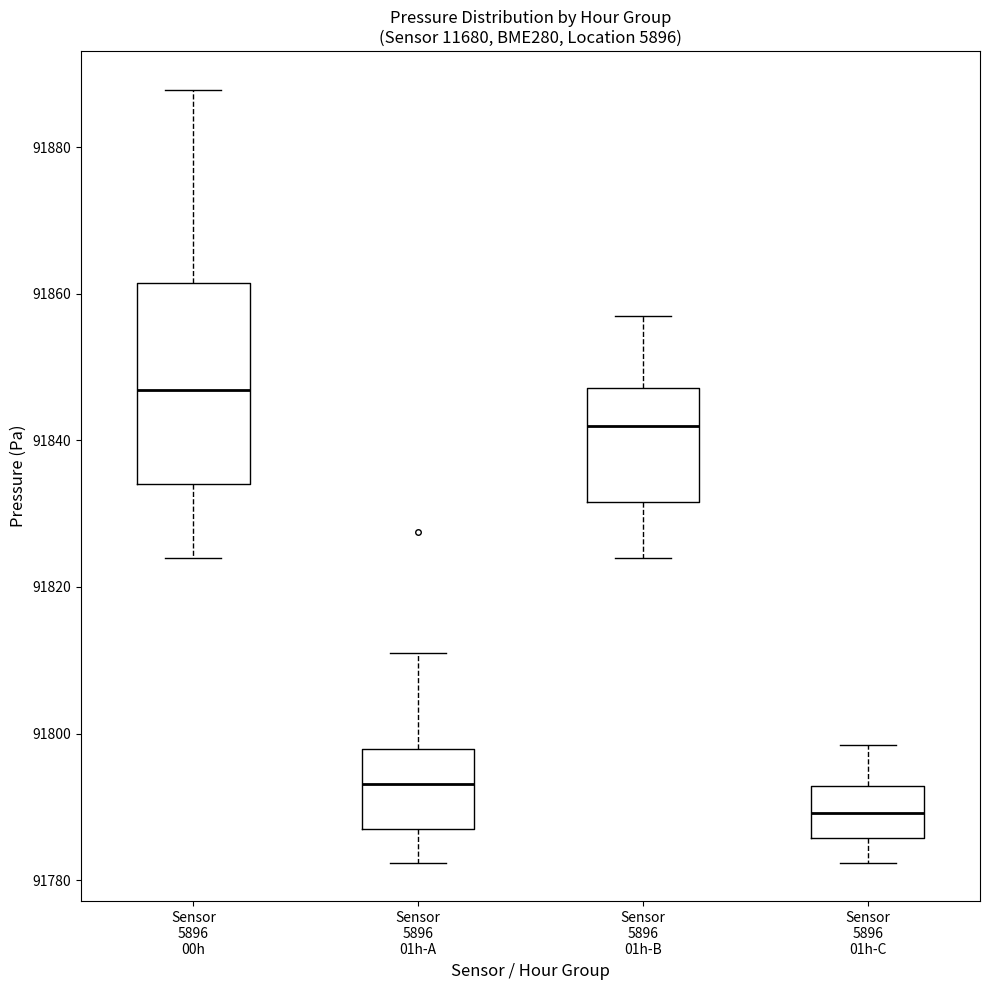

Reading left to right, read every box against the y-axis: the position of its median line, the range the box covers, and the ends of its whiskers. The values are not printed on the chart, so give them approximately, as read against the axis.

Sensor 5896 00h: median 91846, box 91834 to 91862, whiskers 91824 to 91888
Sensor 5896 01h-A: median 91794, box 91786 to 91798, whiskers 91782 to 91812
Sensor 5896 01h-B: median 91842, box 91832 to 91848, whiskers 91824 to 91856
Sensor 5896 01h-C: median 91790, box 91786 to 91792, whiskers 91782 to 91798